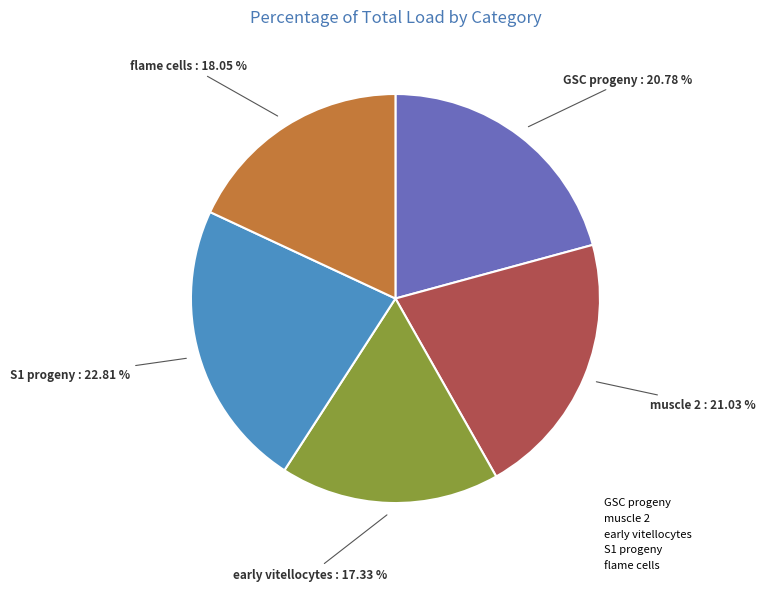

Does any single category account for the majority?

No